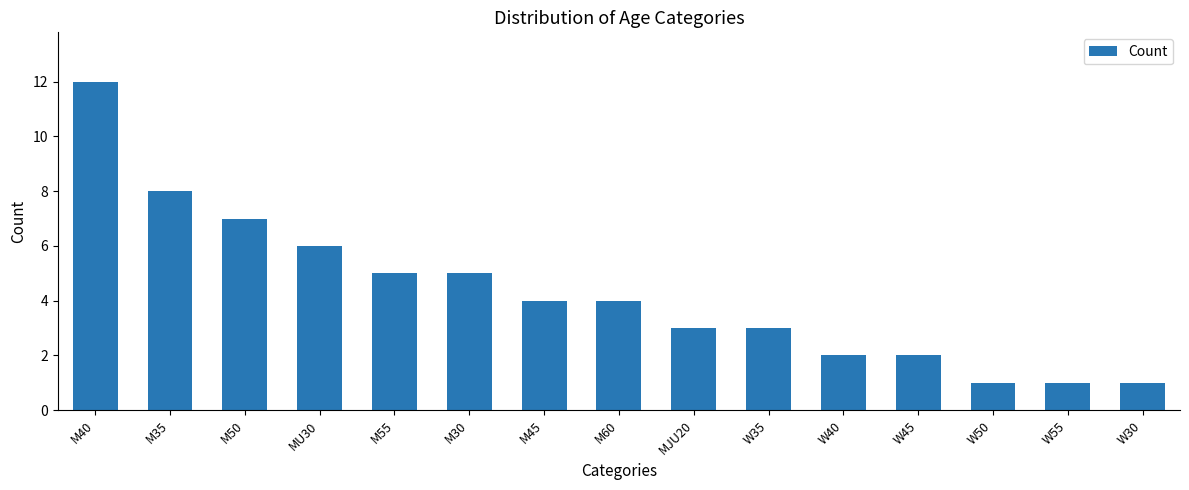

What is the approximate value at M40, to the nearest 5?

10